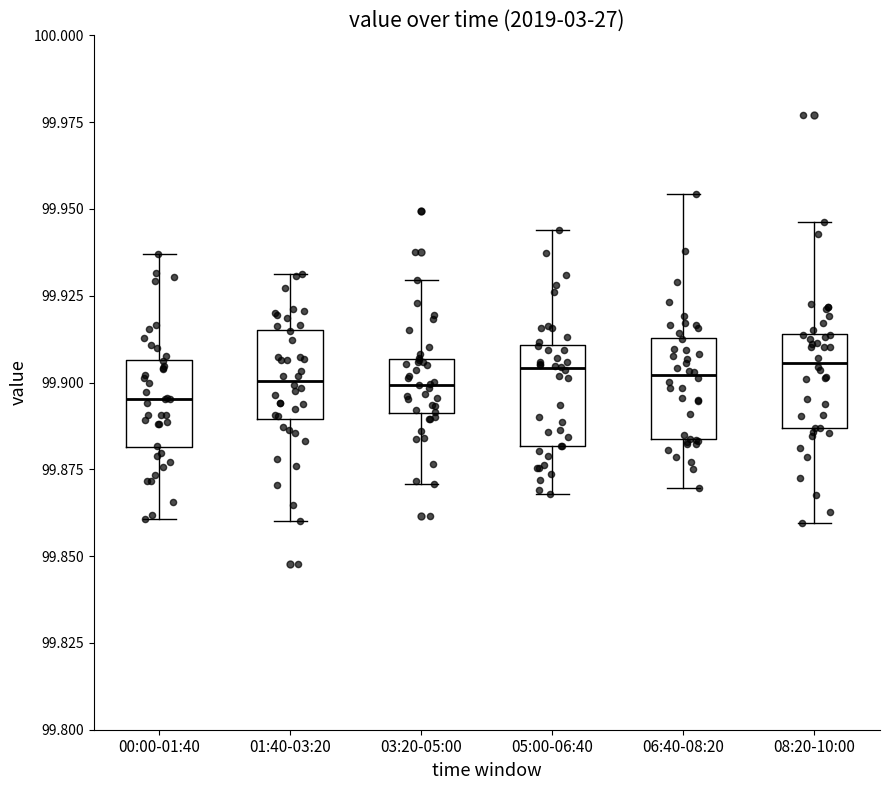

Reading left to right, read every box against the y-axis: the position of its median line, the range the box covers, and the ends of its whiskers. The values are not printed on the chart, so give them approximately, as read against the axis.

00:00-01:40: median 99.895, box 99.880 to 99.905, whiskers 99.860 to 99.935
01:40-03:20: median 99.900, box 99.890 to 99.915, whiskers 99.860 to 99.930
03:20-05:00: median 99.900, box 99.890 to 99.905, whiskers 99.870 to 99.930
05:00-06:40: median 99.905, box 99.880 to 99.910, whiskers 99.870 to 99.945
06:40-08:20: median 99.900, box 99.885 to 99.915, whiskers 99.870 to 99.955
08:20-10:00: median 99.905, box 99.885 to 99.915, whiskers 99.860 to 99.945